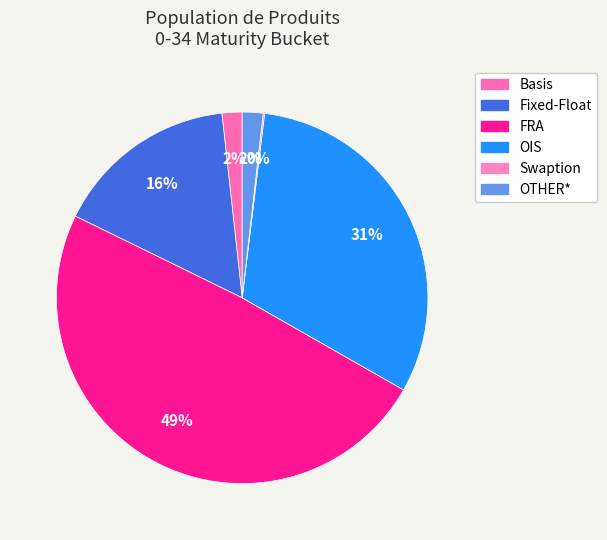

Which category has the biggest portion of the pie?

FRA